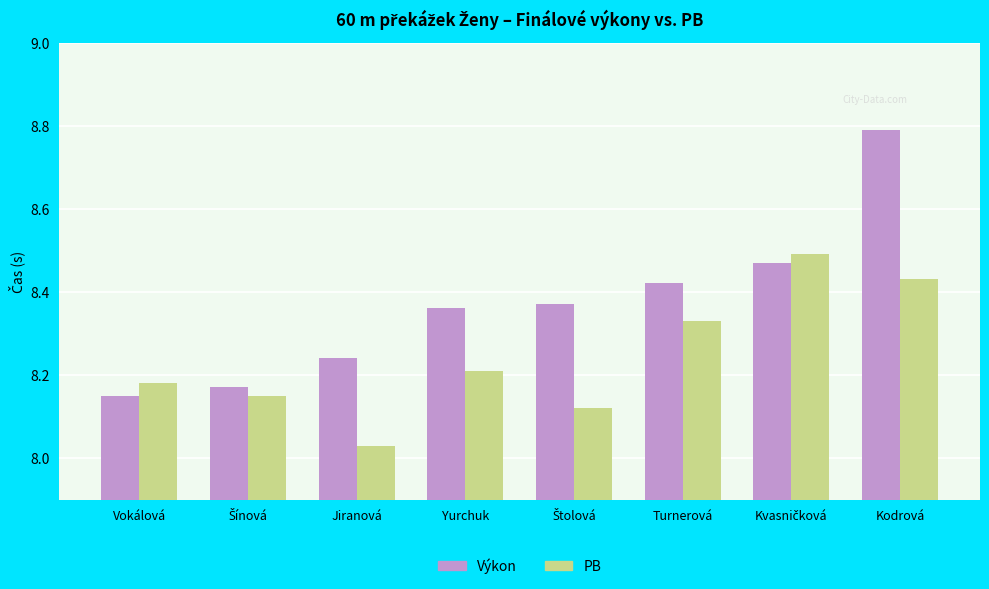

Which category has the highest value across all series?

Kodrová